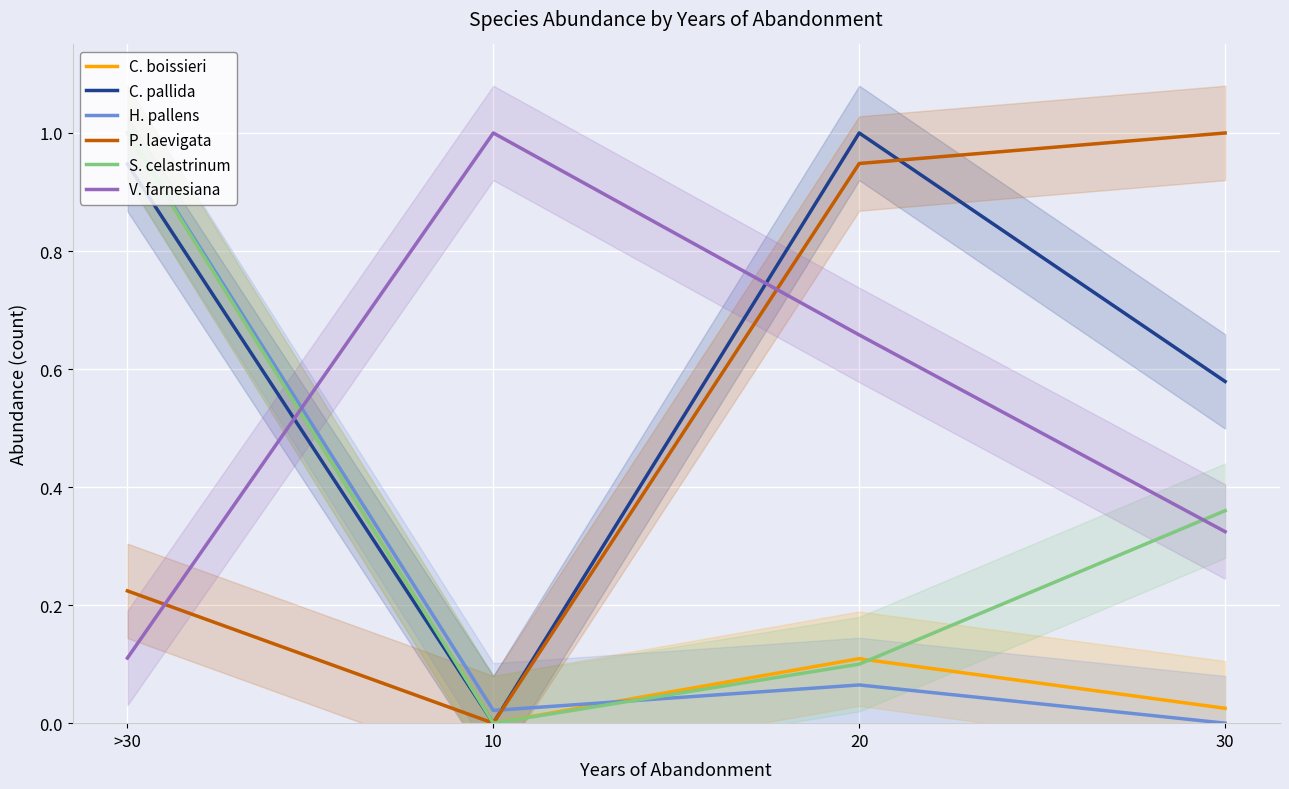

Reading left to right, list all the values displayed in this chart.

C. boissieri: >30=1.0	10=0.0	20=0.1	30=0.0
C. pallida: >30=0.9	10=0.0	20=1.0	30=0.6
H. pallens: >30=1.0	10=0.0	20=0.1	30=0.0
P. laevigata: >30=0.2	10=0.0	20=0.9	30=1.0
S. celastrinum: >30=1.0	10=0.0	20=0.1	30=0.4
V. farnesiana: >30=0.1	10=1.0	20=0.7	30=0.3